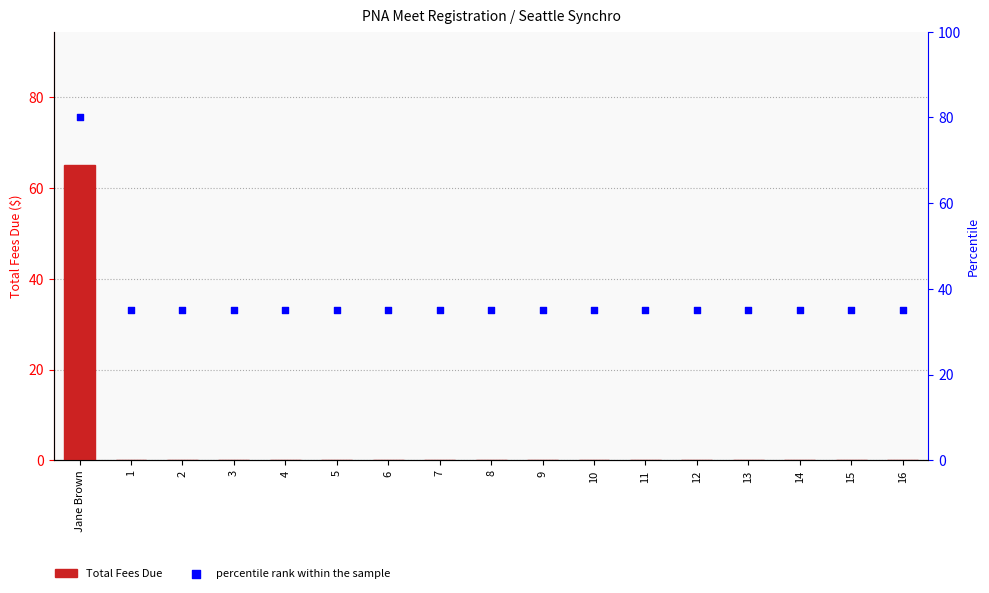

Which series has the widest spread of Y values?

Total Fees Due